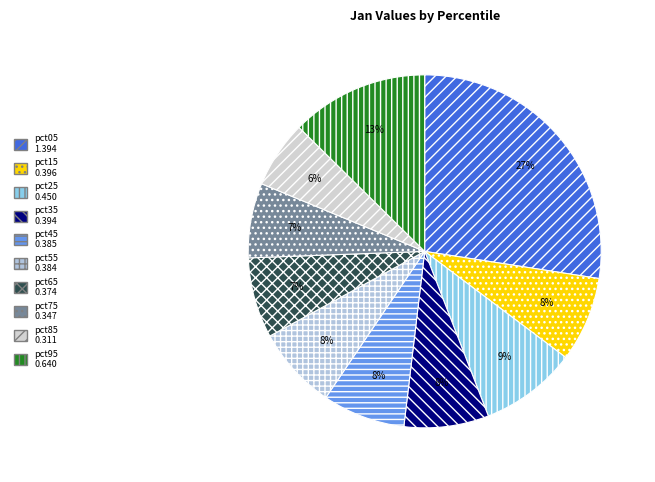

How many slices are in this pie chart?

10